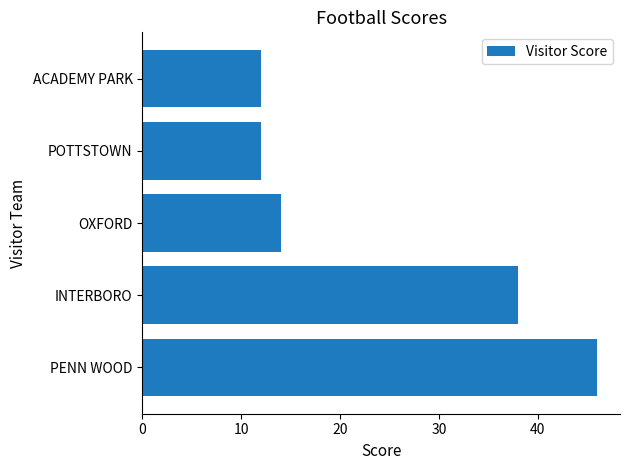

What is the sum of all values?

122